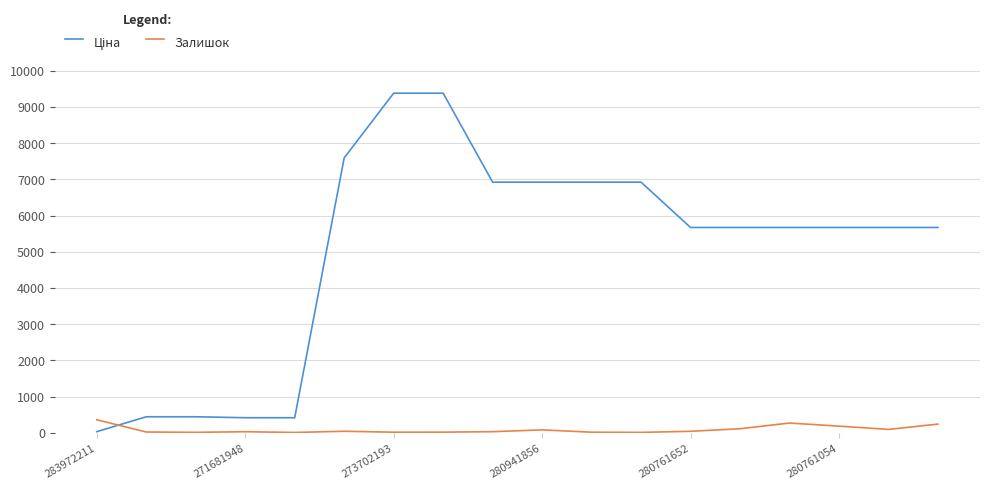

What is the maximum value shown in the chart?

9384.0